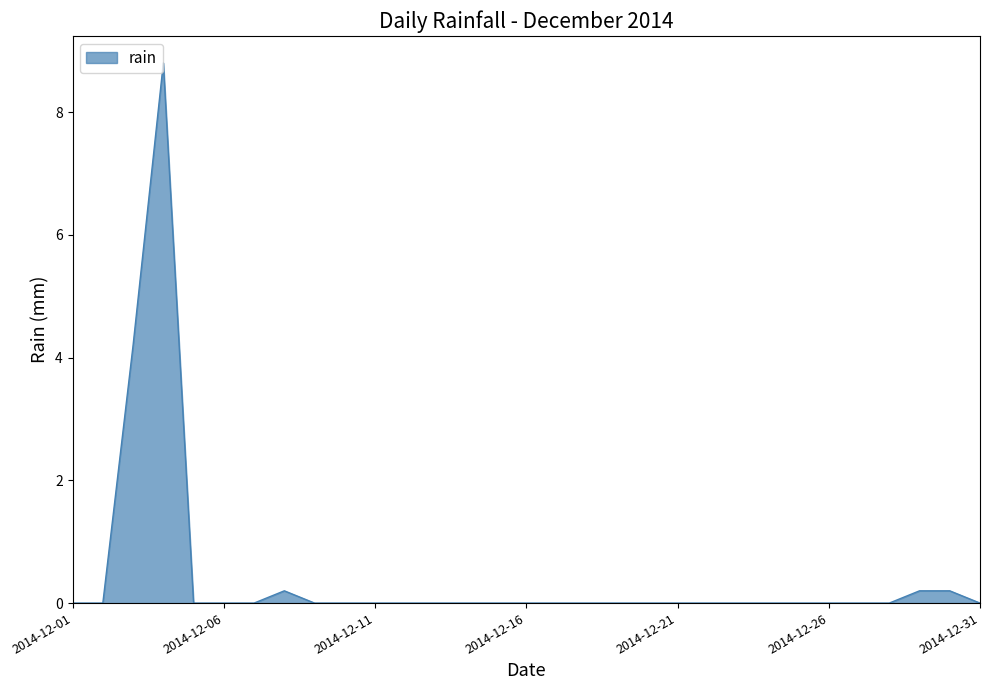

What is the maximum value shown in the chart?

8.8